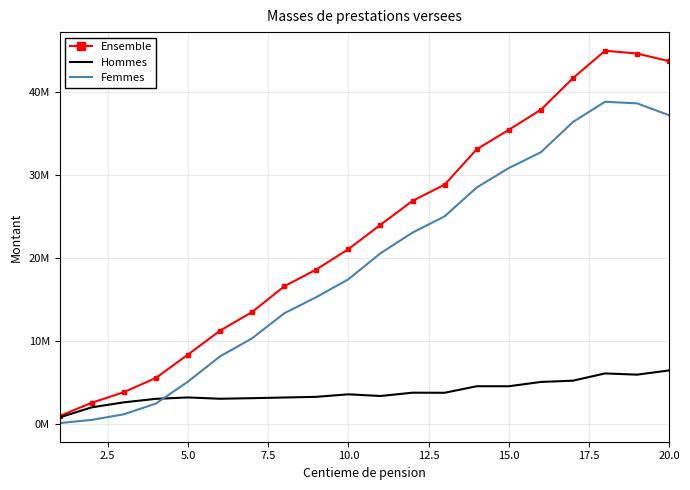

What are all the series names shown in the legend?

Ensemble, Hommes, Femmes